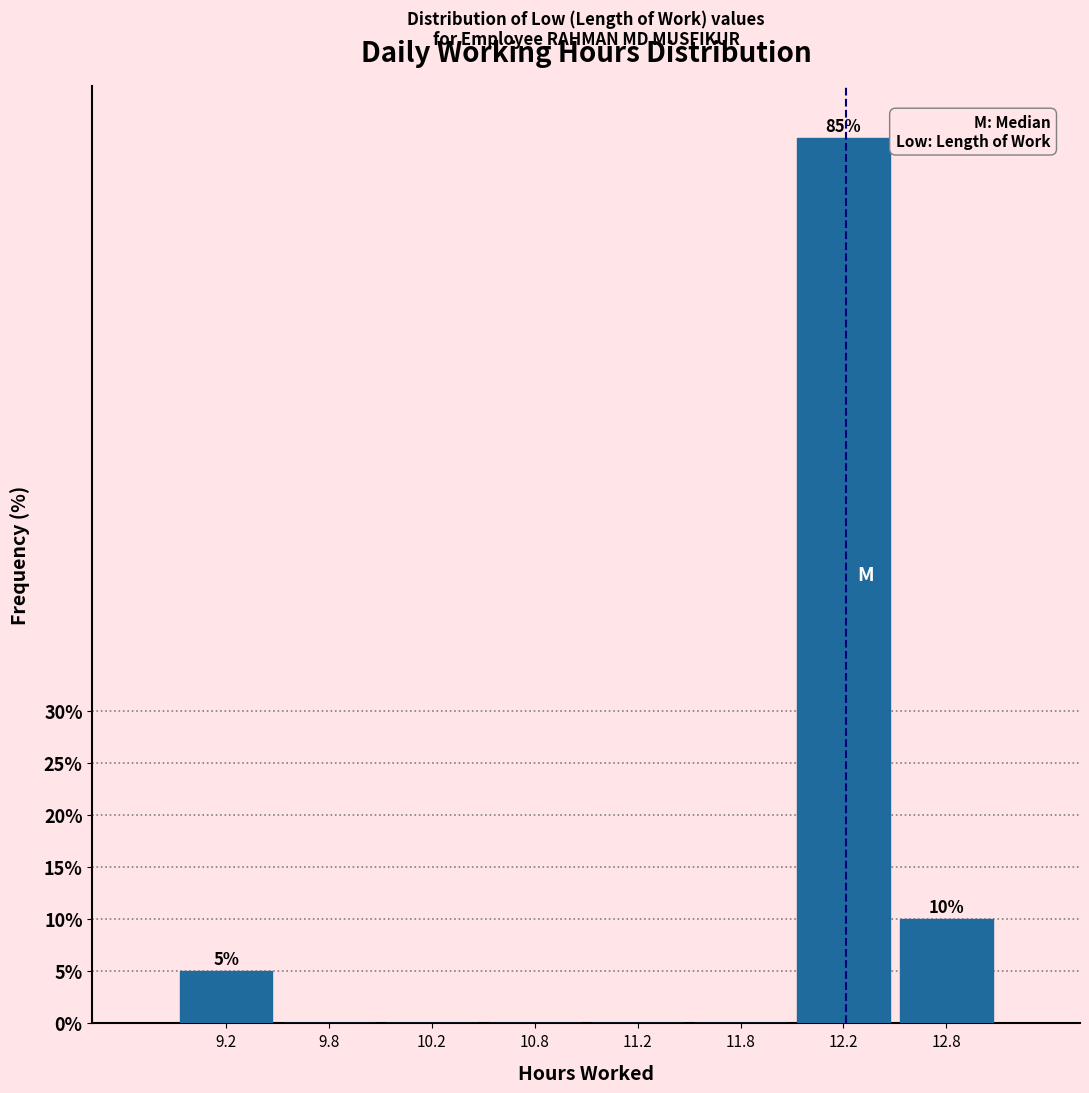

Reading left to right, list all the values displayed in this chart.

9.2=5	9.8=0	10.2=0	10.8=0	11.2=0	11.8=0	12.2=85	12.8=10